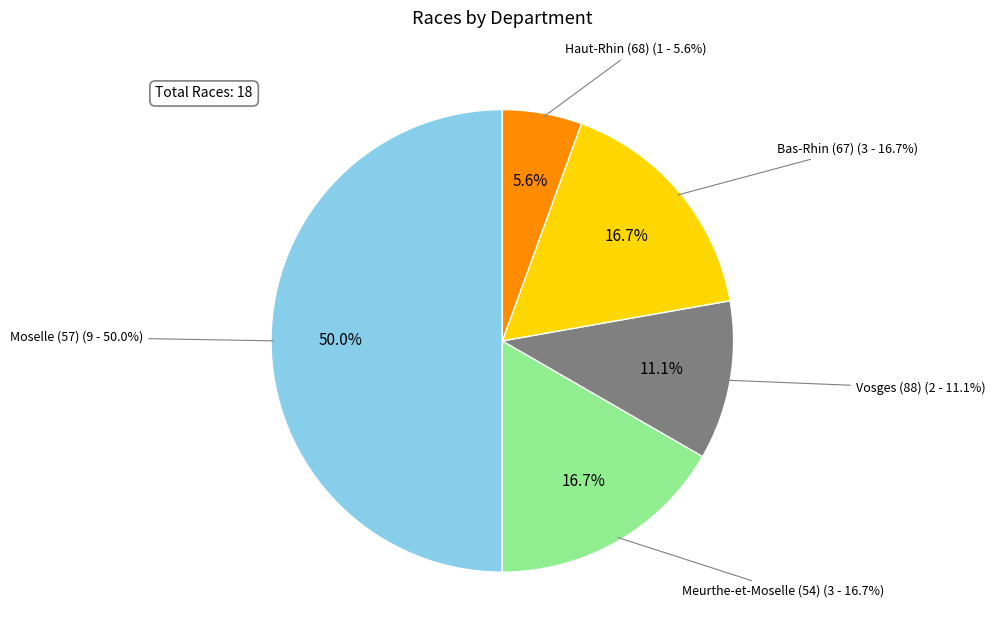

Which slice is the smallest?

Haut-Rhin (68)